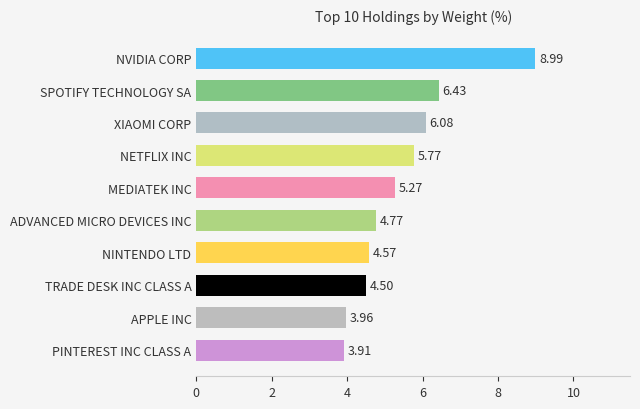

What is the greatest value displayed?

9.0